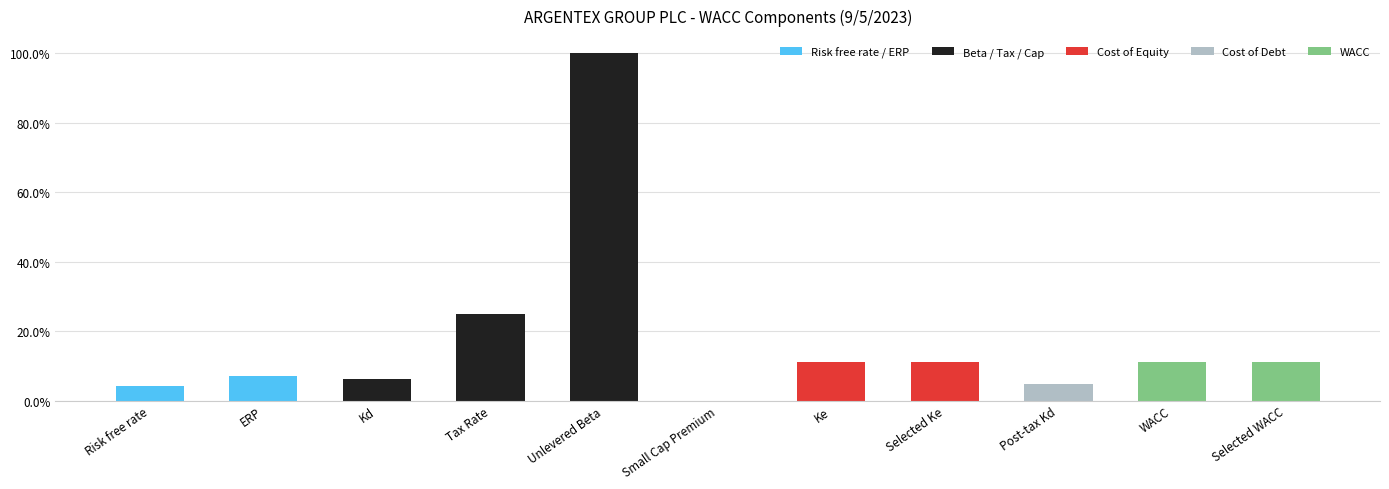

Are the bars horizontal?

No